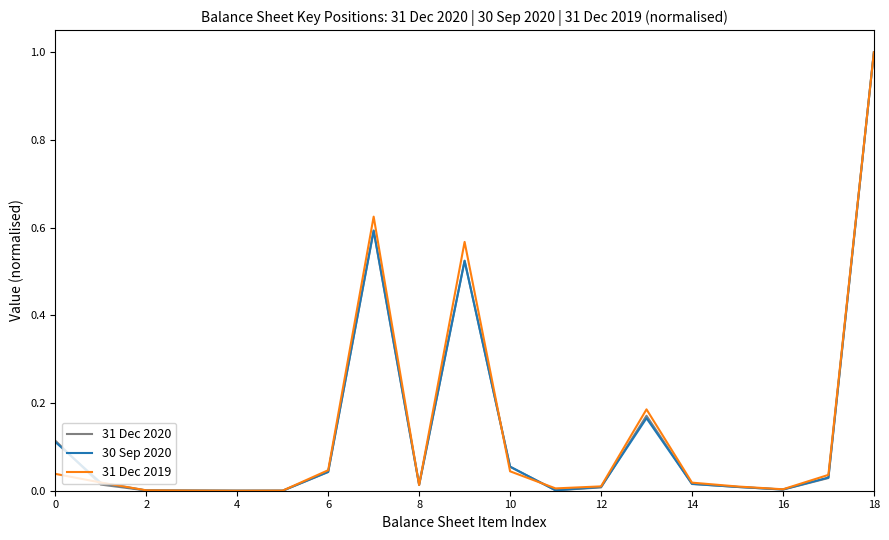

What is the highest value of the 31 Dec 2020 series?

1.0